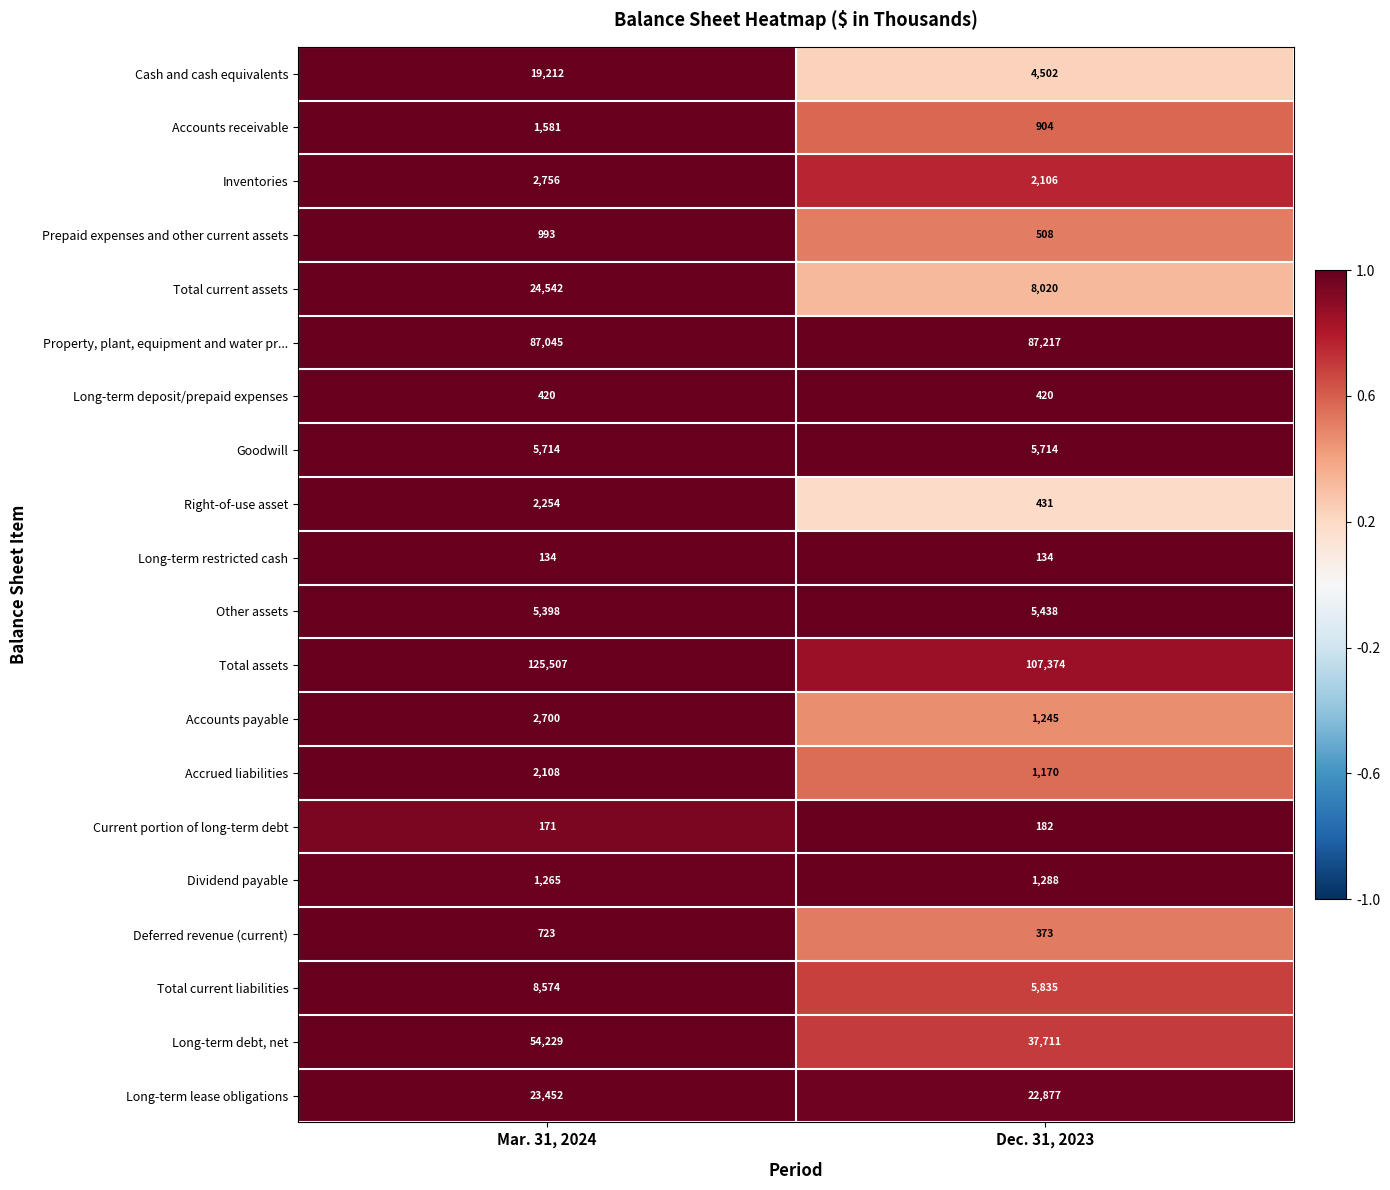

Which series changed the most between Mar. 31, 2024 and Dec. 31, 2023?

Total assets